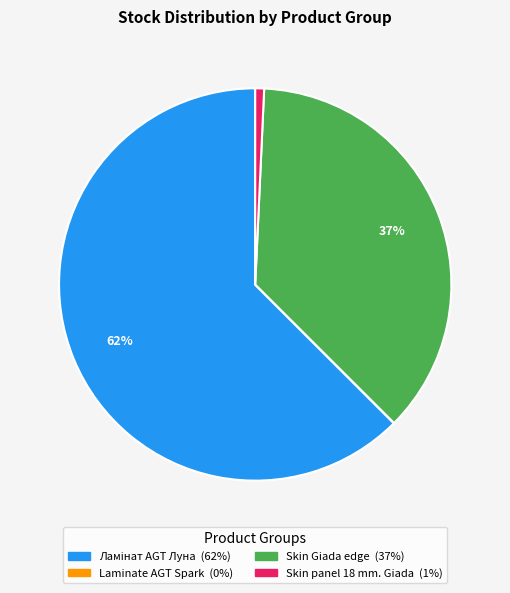

Is there any slice that represents more than half of the pie?

Yes